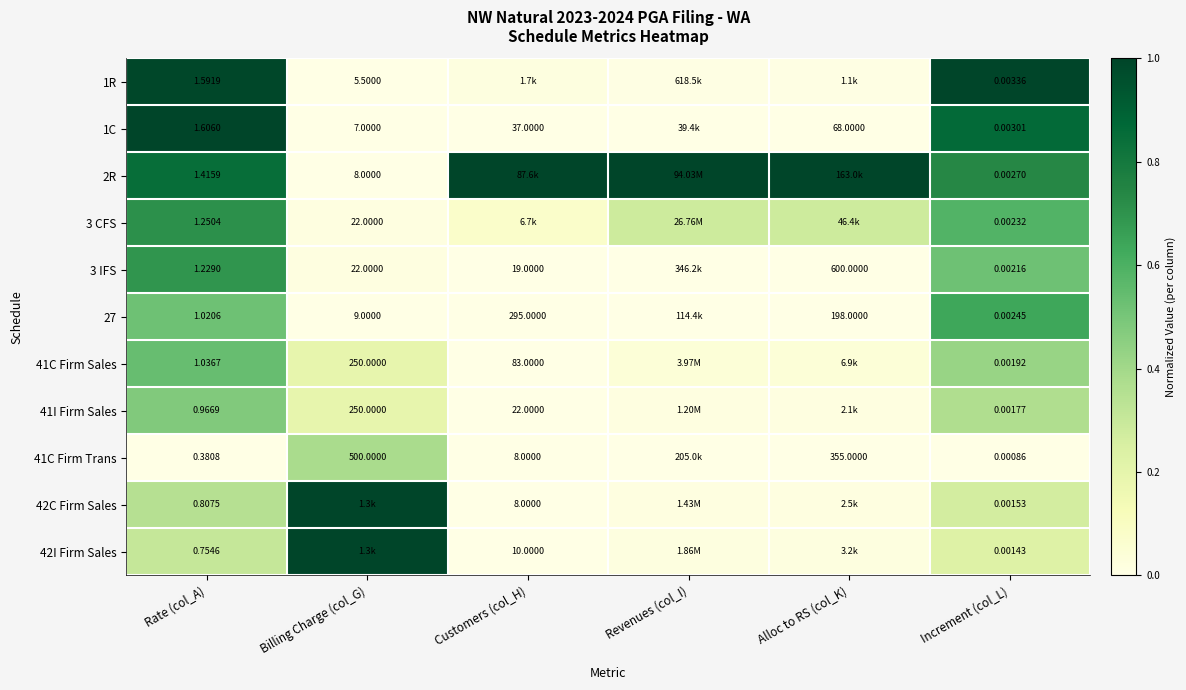

Which label corresponds to the largest value in the chart?

Increment (col_L)